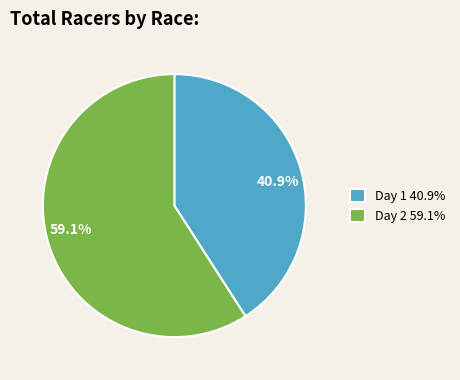

Combined, what portion of the pie is Day 2 59.1% and Day 1 40.9%?

100.0%